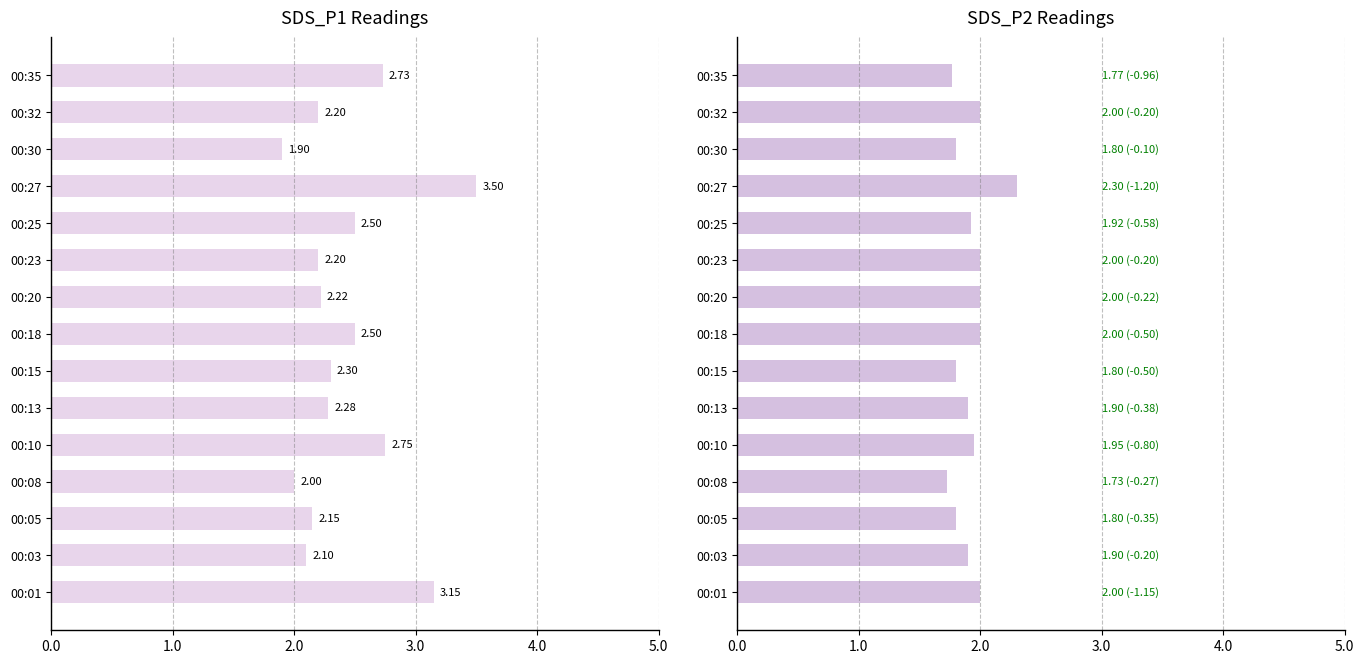

Reading left to right, what are all the values shown in this chart?

SDS_P1: 3.1	2.1	2.1	2.0	2.8	2.3	2.3	2.5	2.2	2.2	2.5	3.5	1.9	2.2	2.7
SDS_P2: 2.0	1.9	1.8	1.7	1.9	1.9	1.8	2.0	2.0	2.0	1.9	2.3	1.8	2.0	1.8